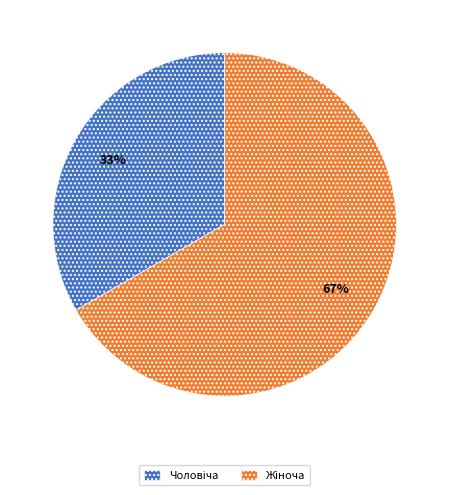

Is there a majority slice in this chart?

Yes